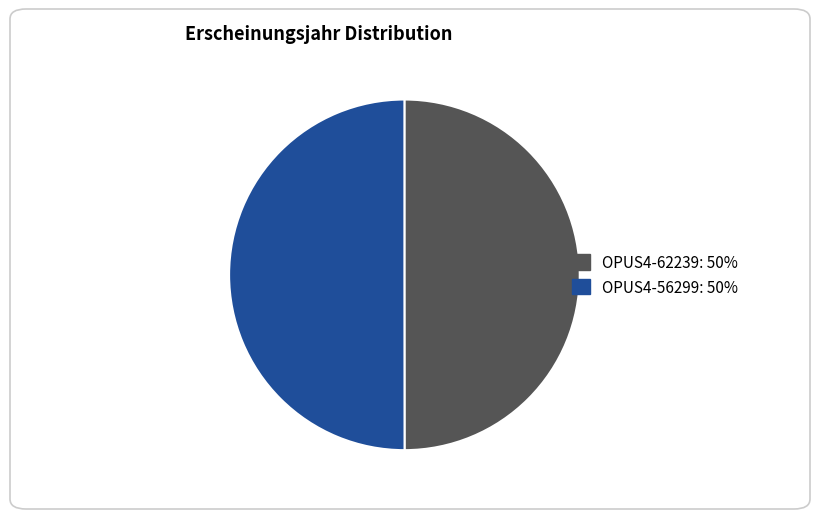

Is it true that OPUS4-62239 is 44% of the pie?

False